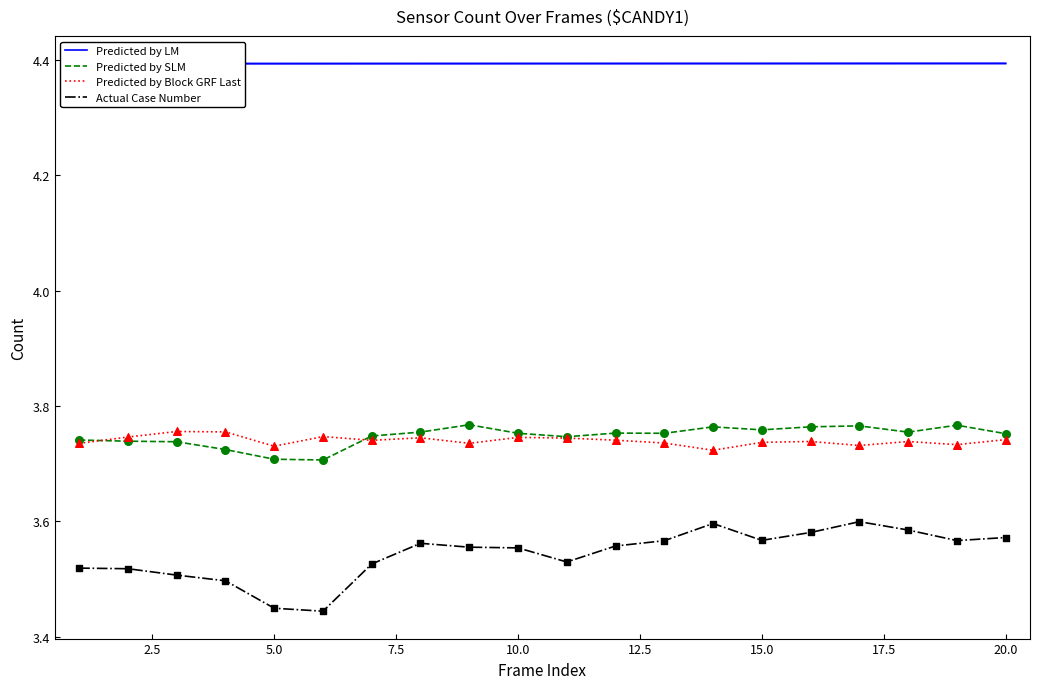

Which series reaches the minimum Y coordinate?

Actual Case Number